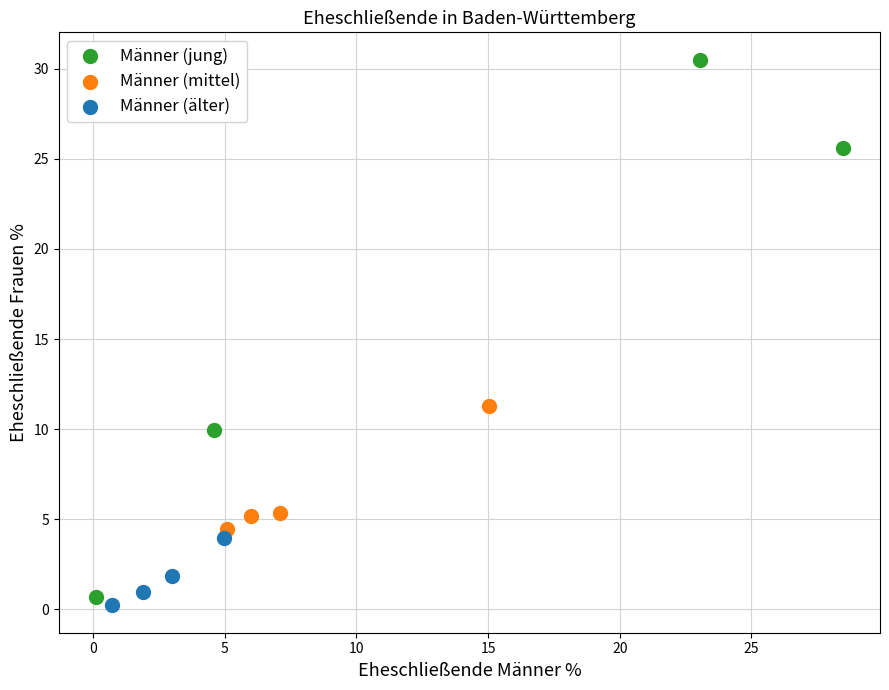

Which series has the largest Y range (max minus min)?

Männer (jung)